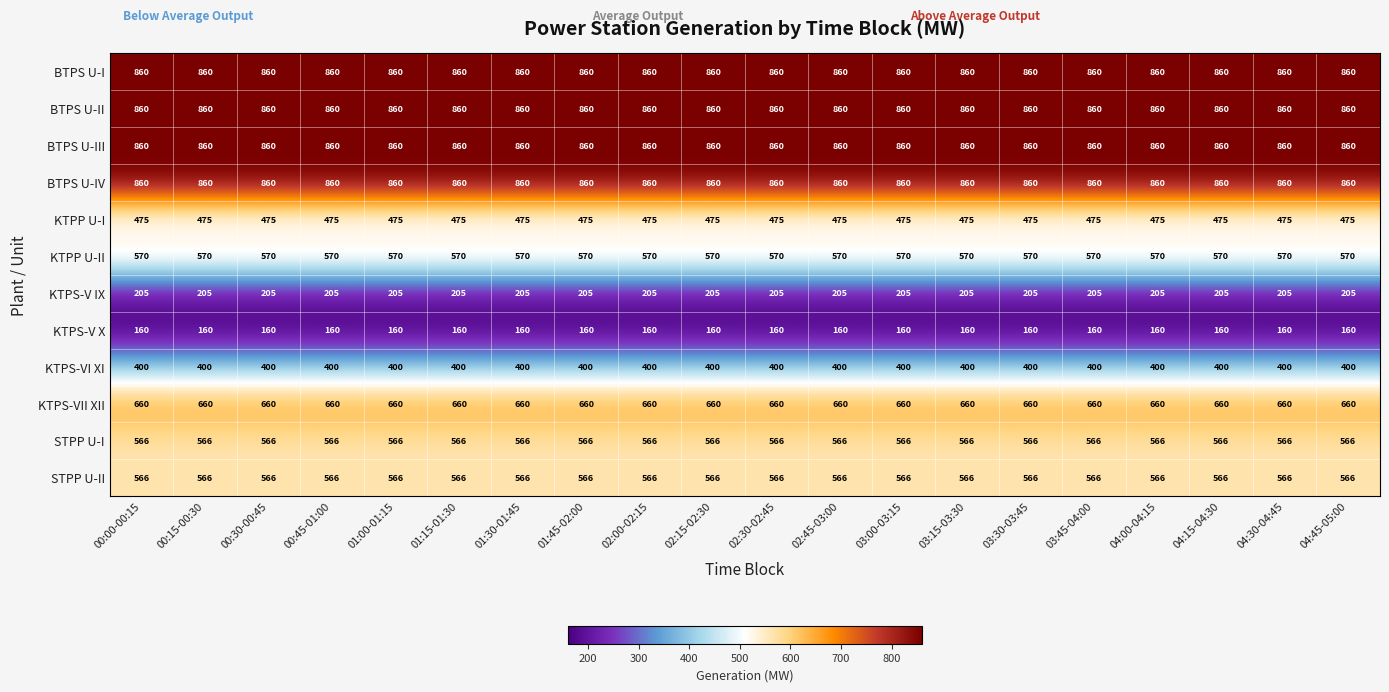

What is the difference between the highest and lowest values at 00:45-01:00?

700